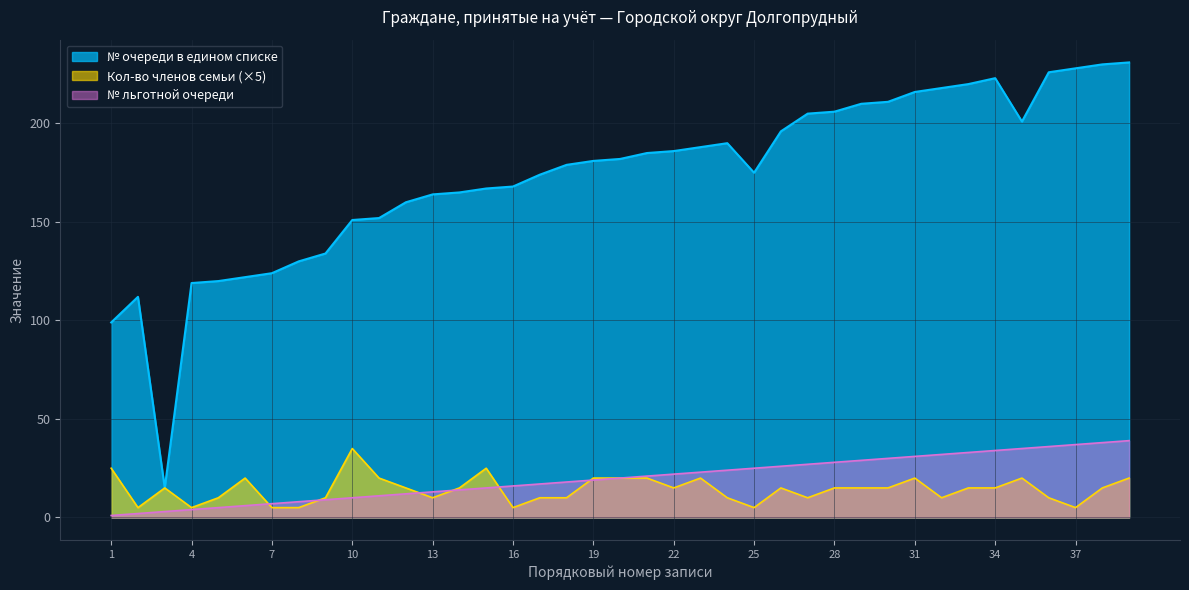

What is the label of the 1st point from the right?

2004